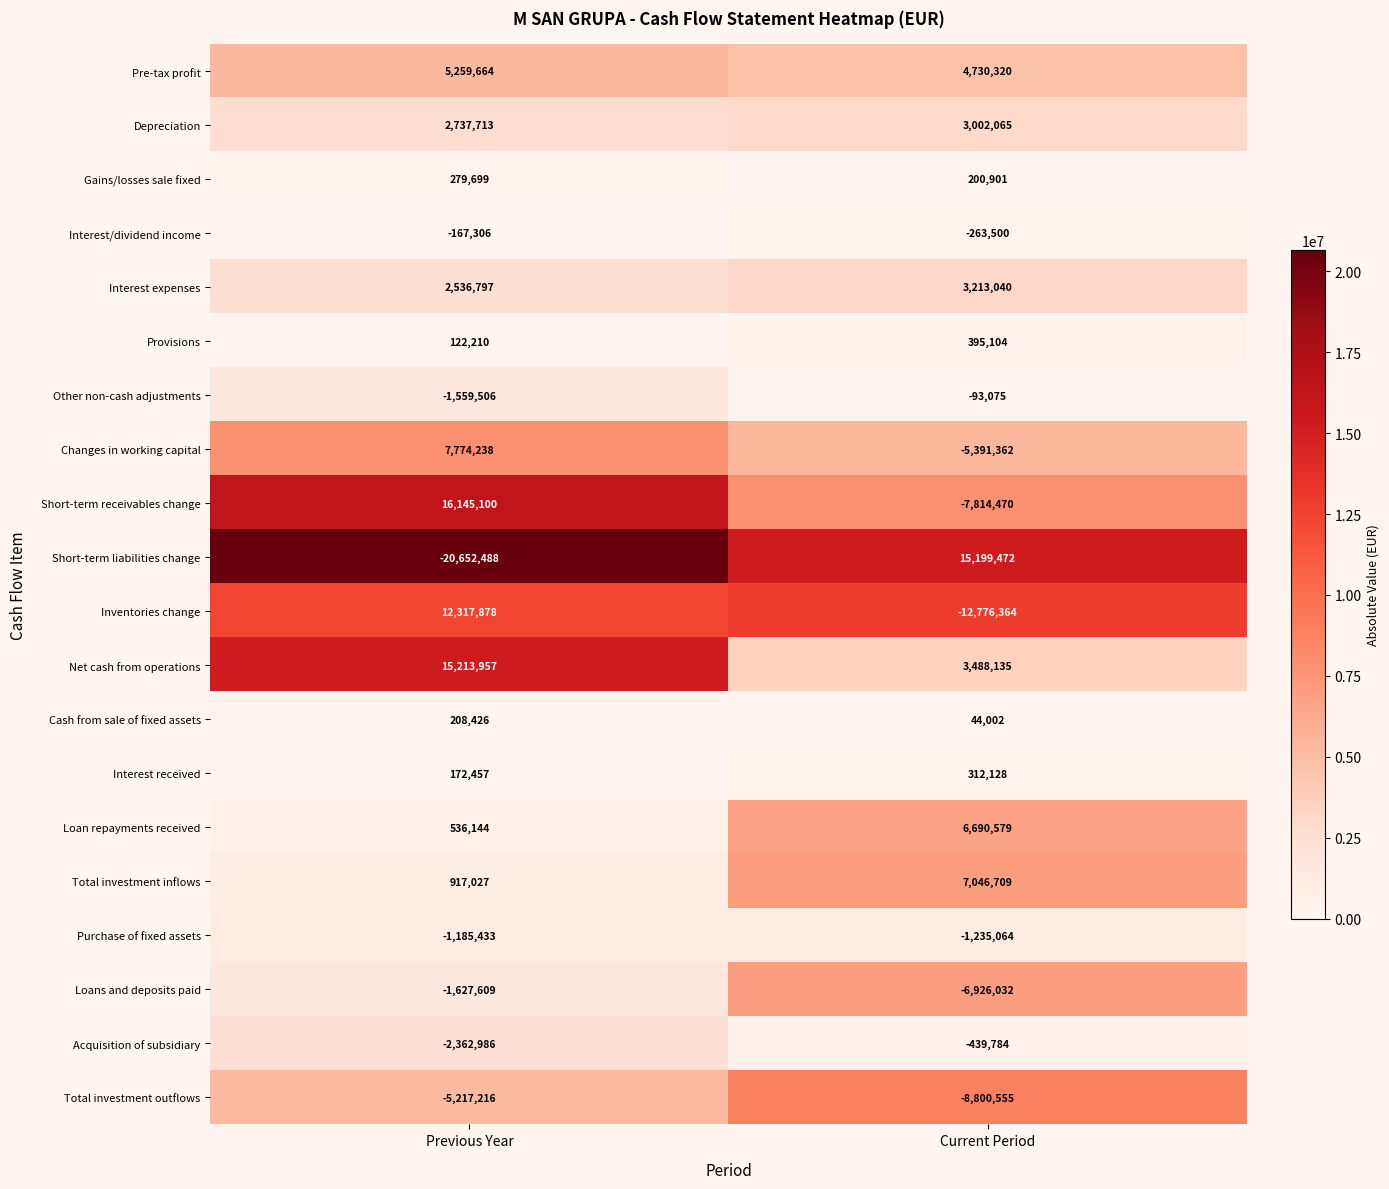

What is the sum of all Other non-cash adjustments values?

-1652581